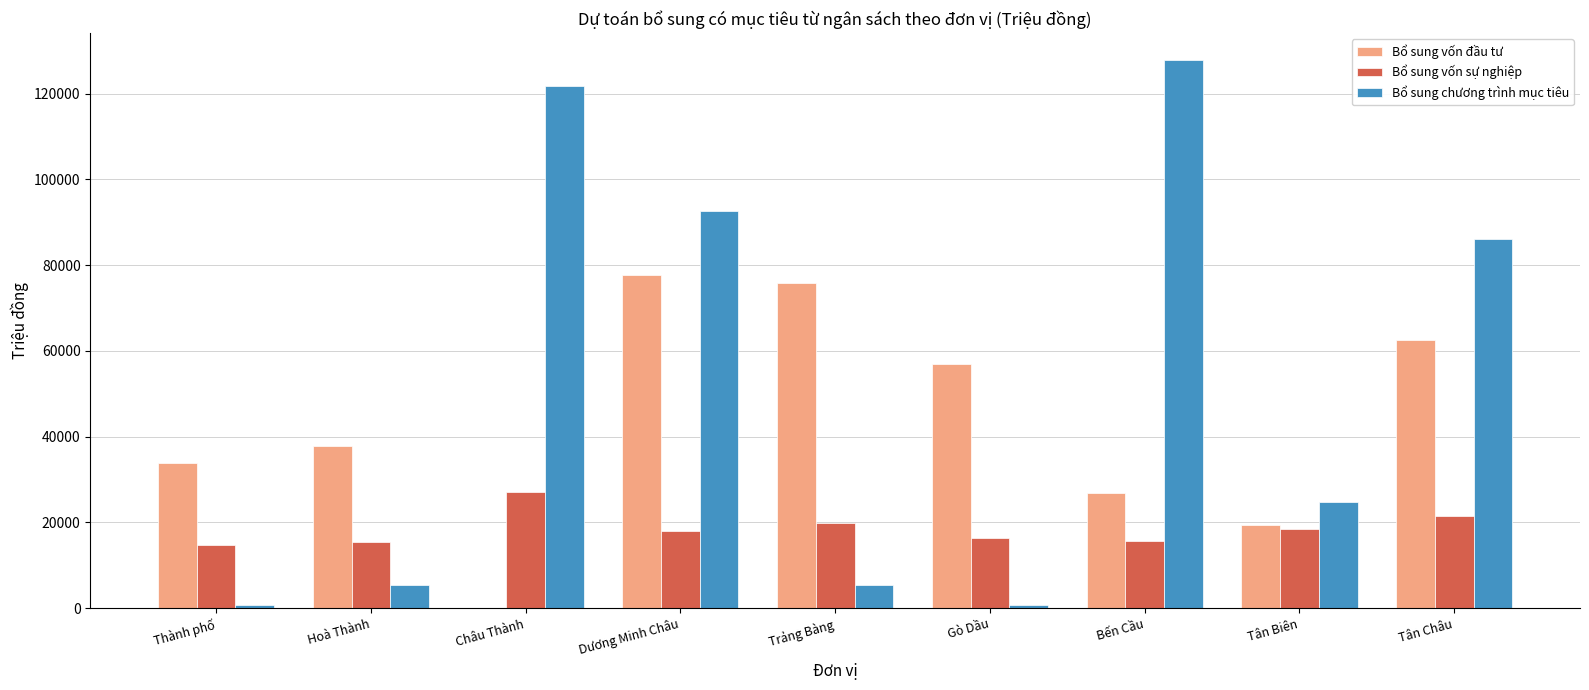

True or false: Bổ sung vốn đầu tư has a value of 13492 at Thành phố.

False